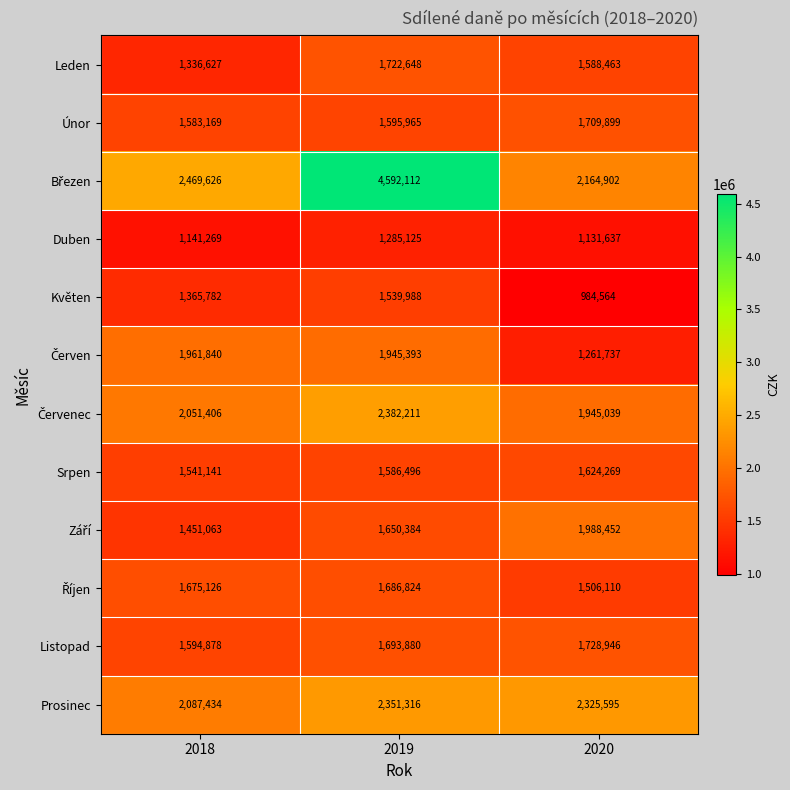

Count the Listopad values in the range 1594878 to 1728946.

3